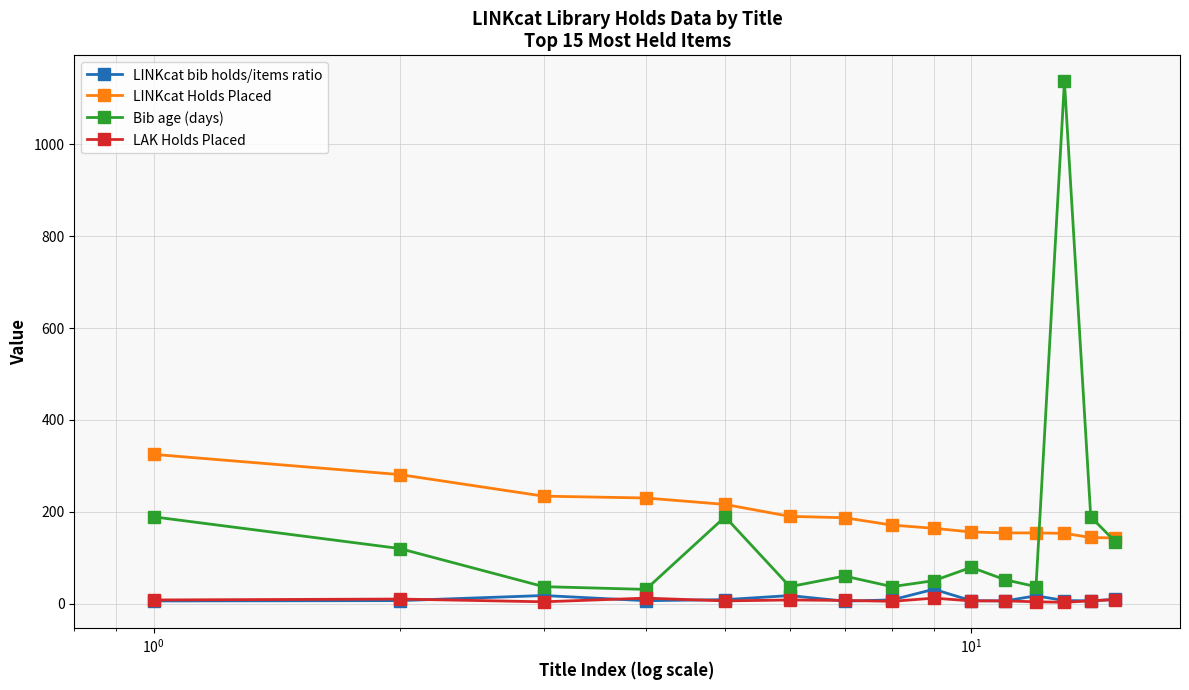

How many interior local peaks does the Bib age (days) series have?

4